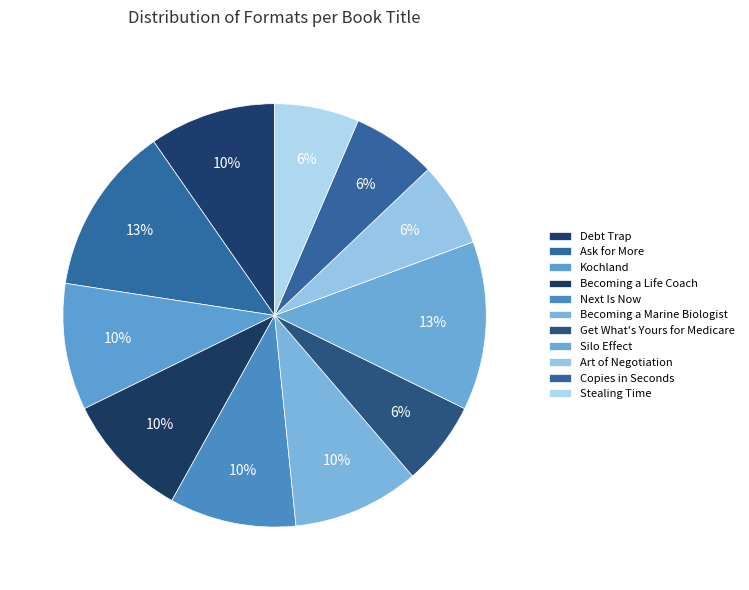

To the nearest percent, what is the combined percentage of Becoming a Life Coach and Stealing Time?

16%